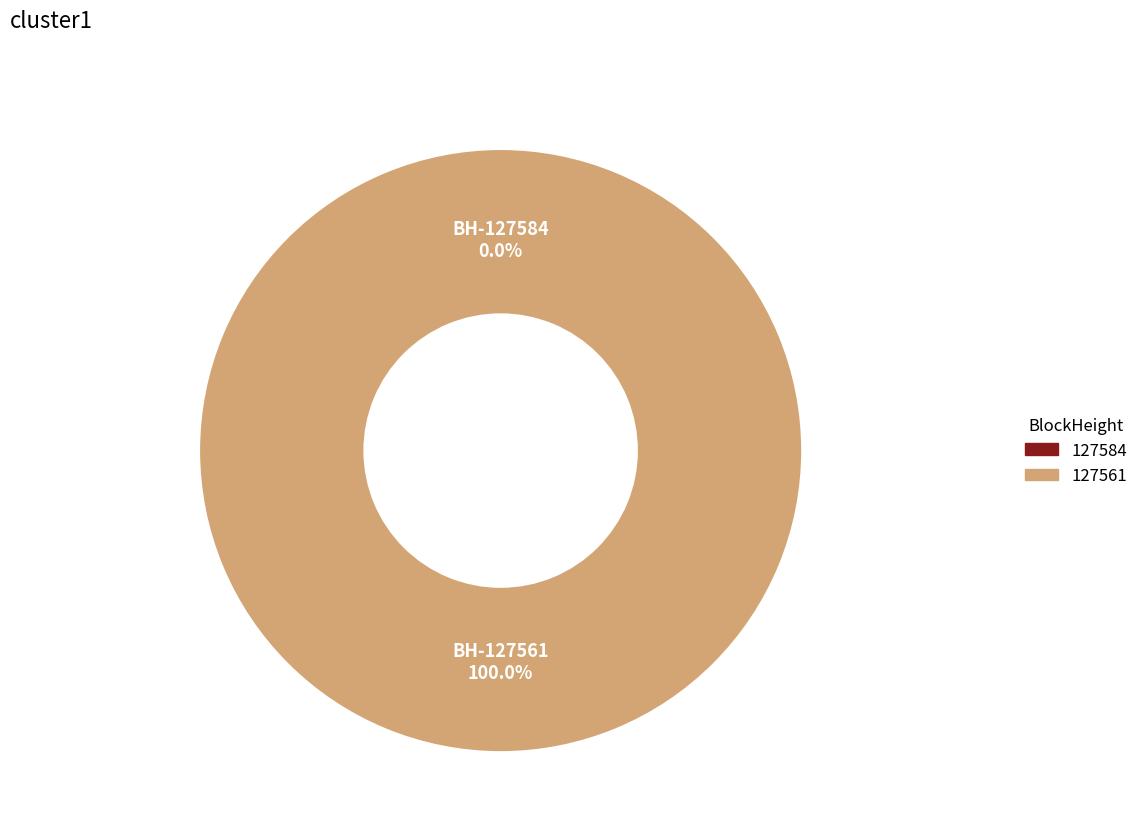

To the nearest percent, what portion does 127561 represent?

100%